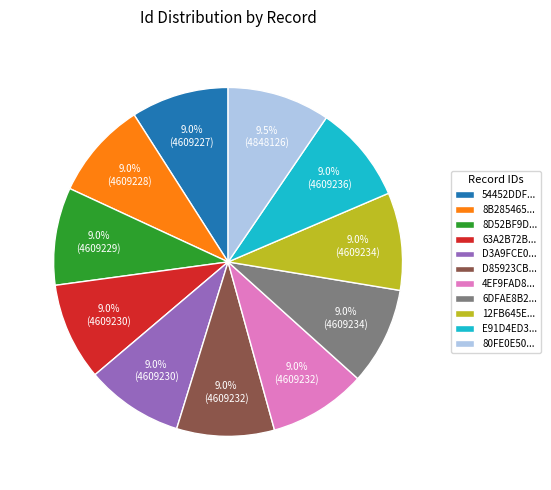

How many segments does this pie chart have?

11